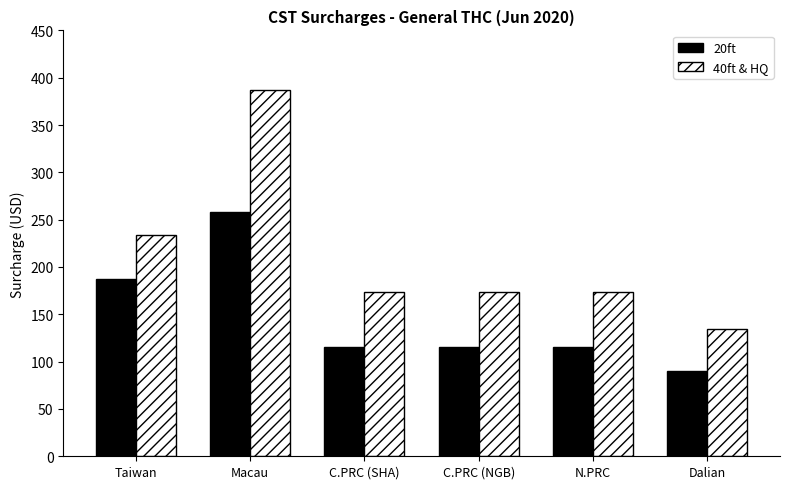

Which series has the largest total across all categories?

40ft & HQ